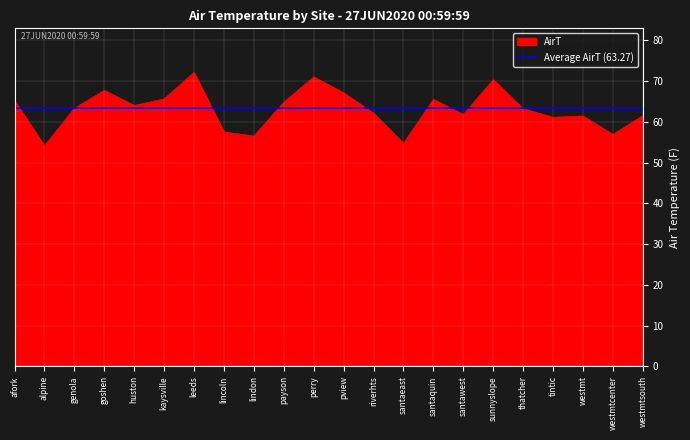

What is the change in value from leeds to perry?

-1.1